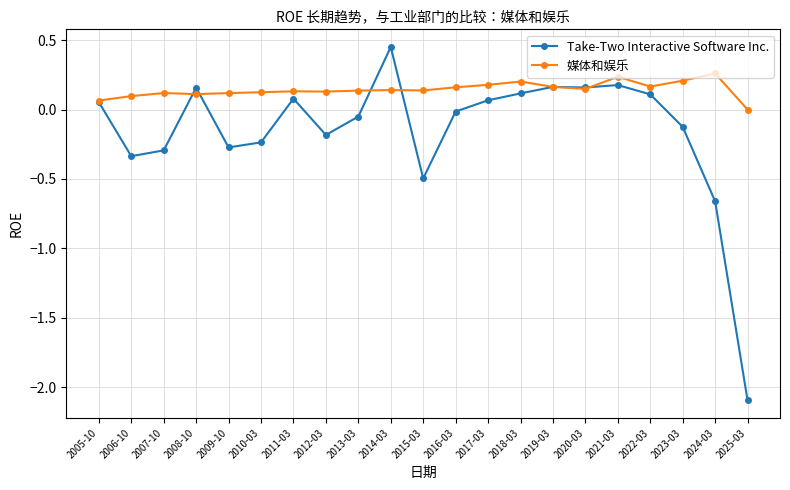

Rank the series by their maximum value, from highest to lowest.

Take-Two Interactive Software Inc., 媒体和娱乐